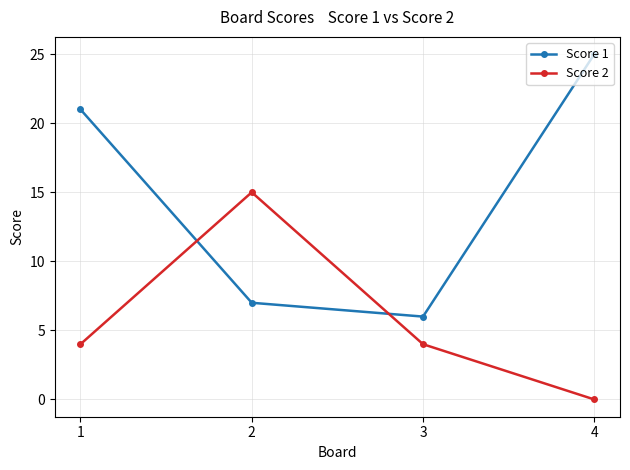

What is the highest value of the Score 1 series?

25